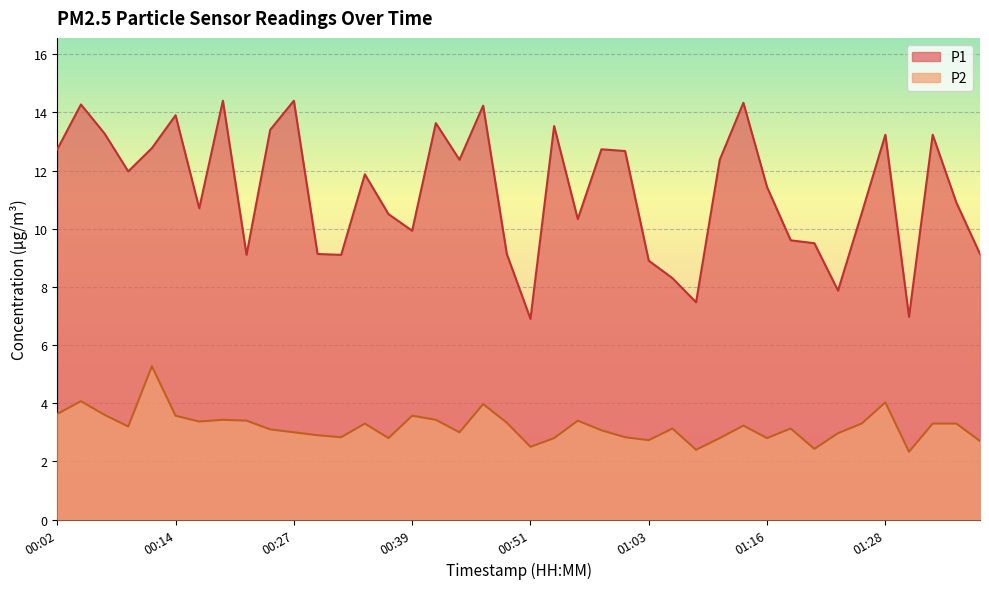

How many values in the P1 series are below 11?

19